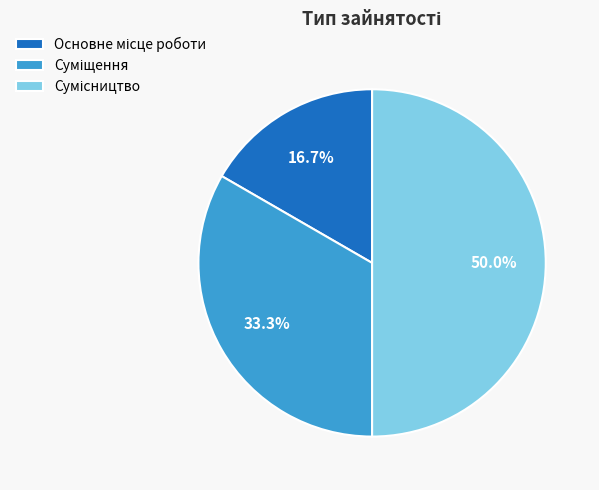

True or false: Сумісництво accounts for 50% of the total.

True